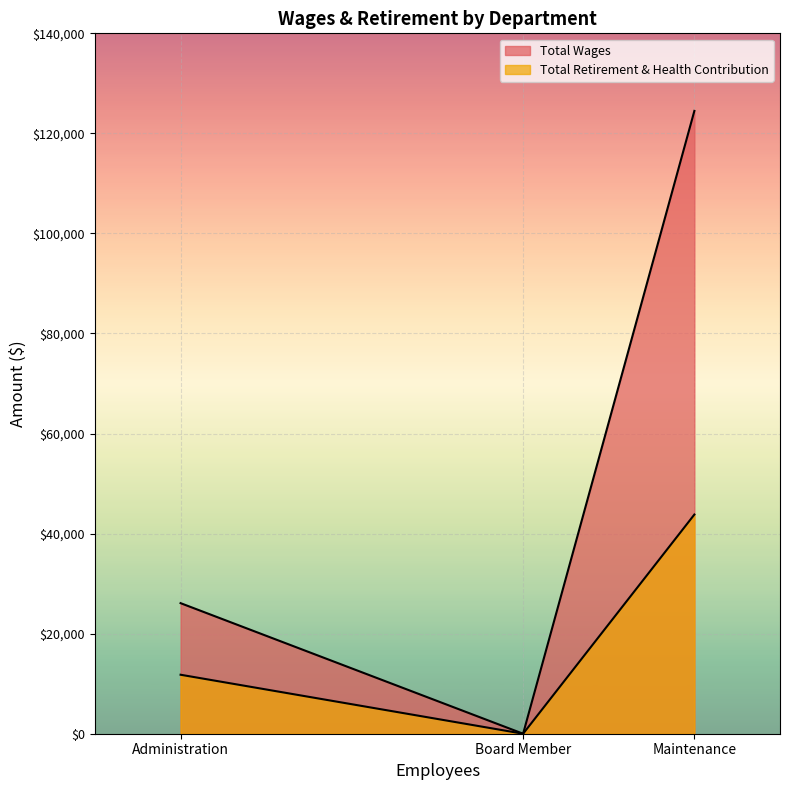

How many lines are shown in the chart?

2